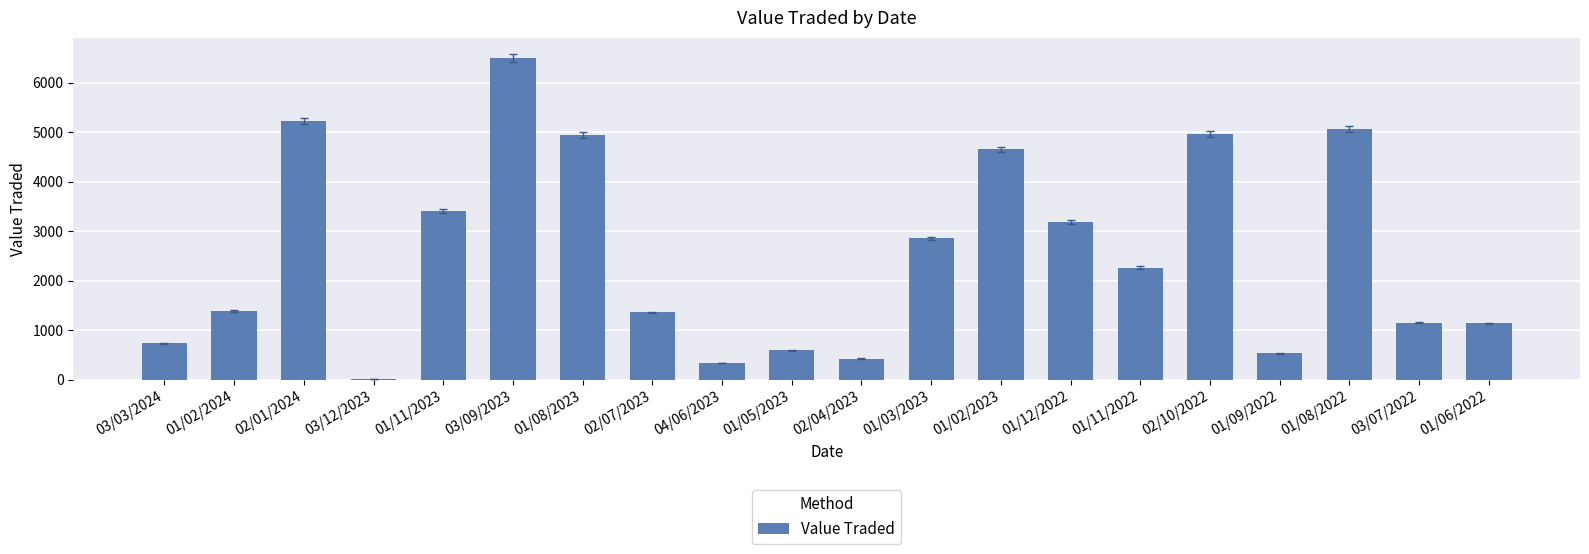

What is the maximum value shown in the chart?

6499